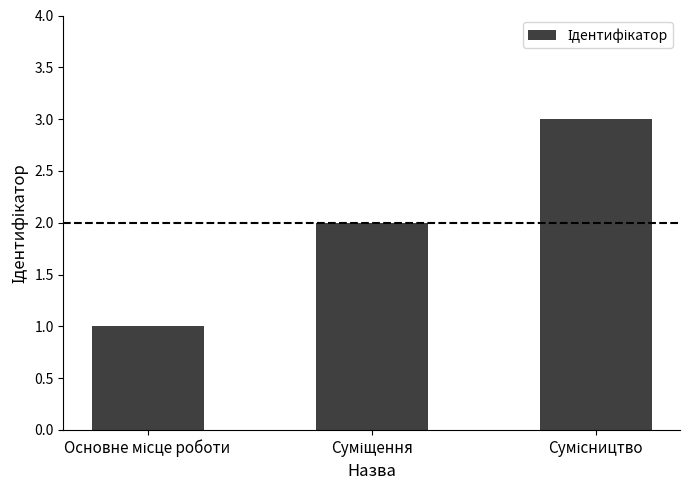

What is the maximum value shown in the chart?

3